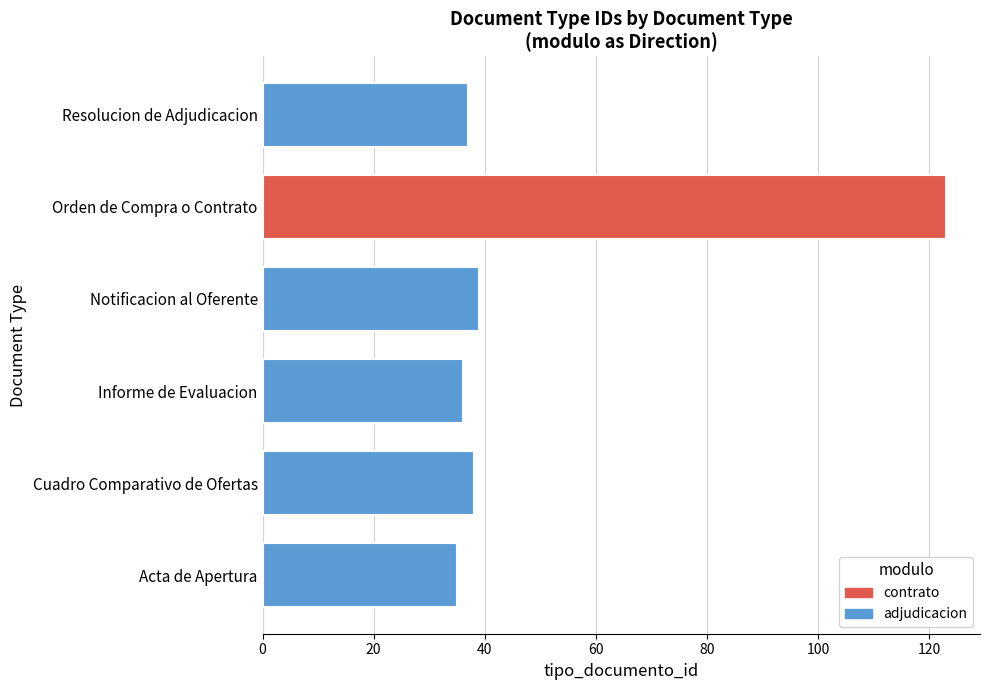

What is the greatest value displayed?

123